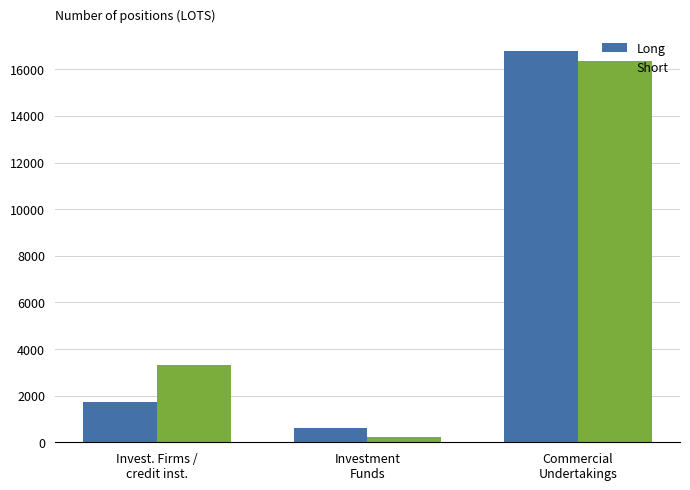

What is the sum of all Long values?

19165.3